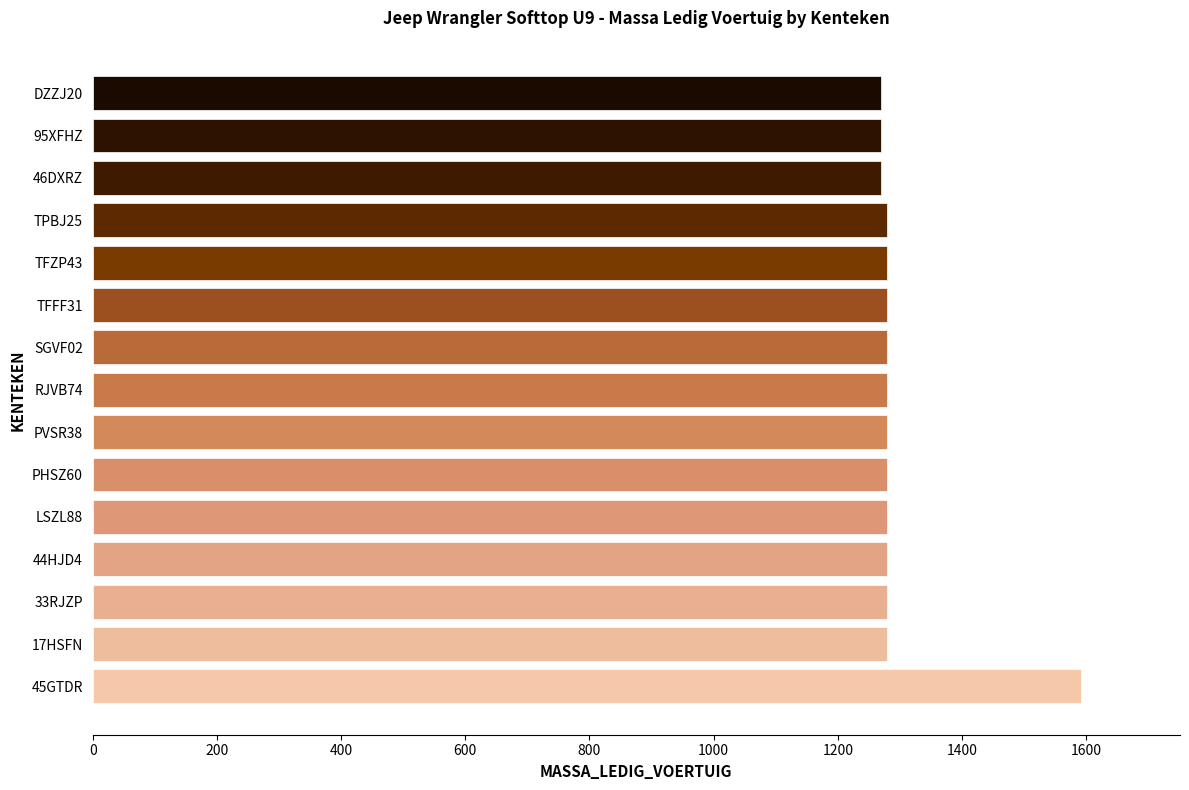

Reading bottom to top, transcribe all the data shown in this chart.

45GTDR=1592	17HSFN=1280	33RJZP=1280	44HJD4=1280	LSZL88=1280	PHSZ60=1280	PVSR38=1280	RJVB74=1280	SGVF02=1280	TFFF31=1280	TFZP43=1280	TPBJ25=1280	46DXRZ=1270	95XFHZ=1270	DZZJ20=1270